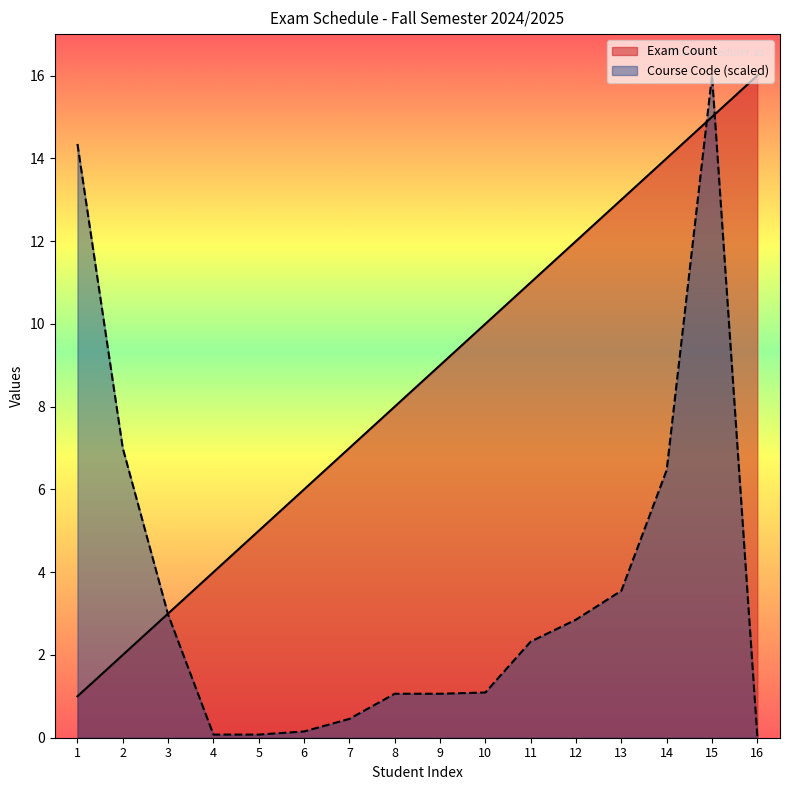

Which series ends up on top after the final intersection of Exam Count and Course Code?

Exam Count